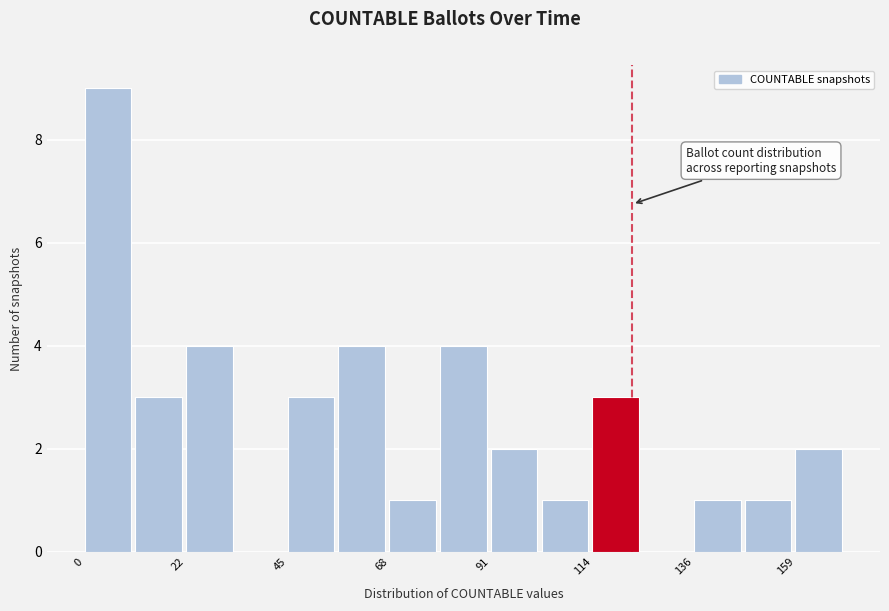

Around what value on the x-axis is the tallest bar? Give the approximate position of its centre, as read against the axis.

5